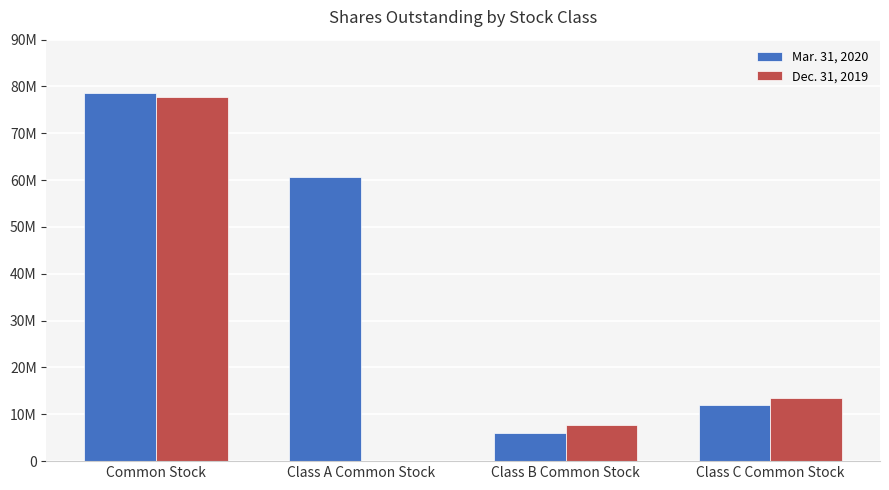

List the labels in order of Dec. 31, 2019 value, largest first.

Common Stock, Class C Common Stock, Class B Common Stock, Class A Common Stock